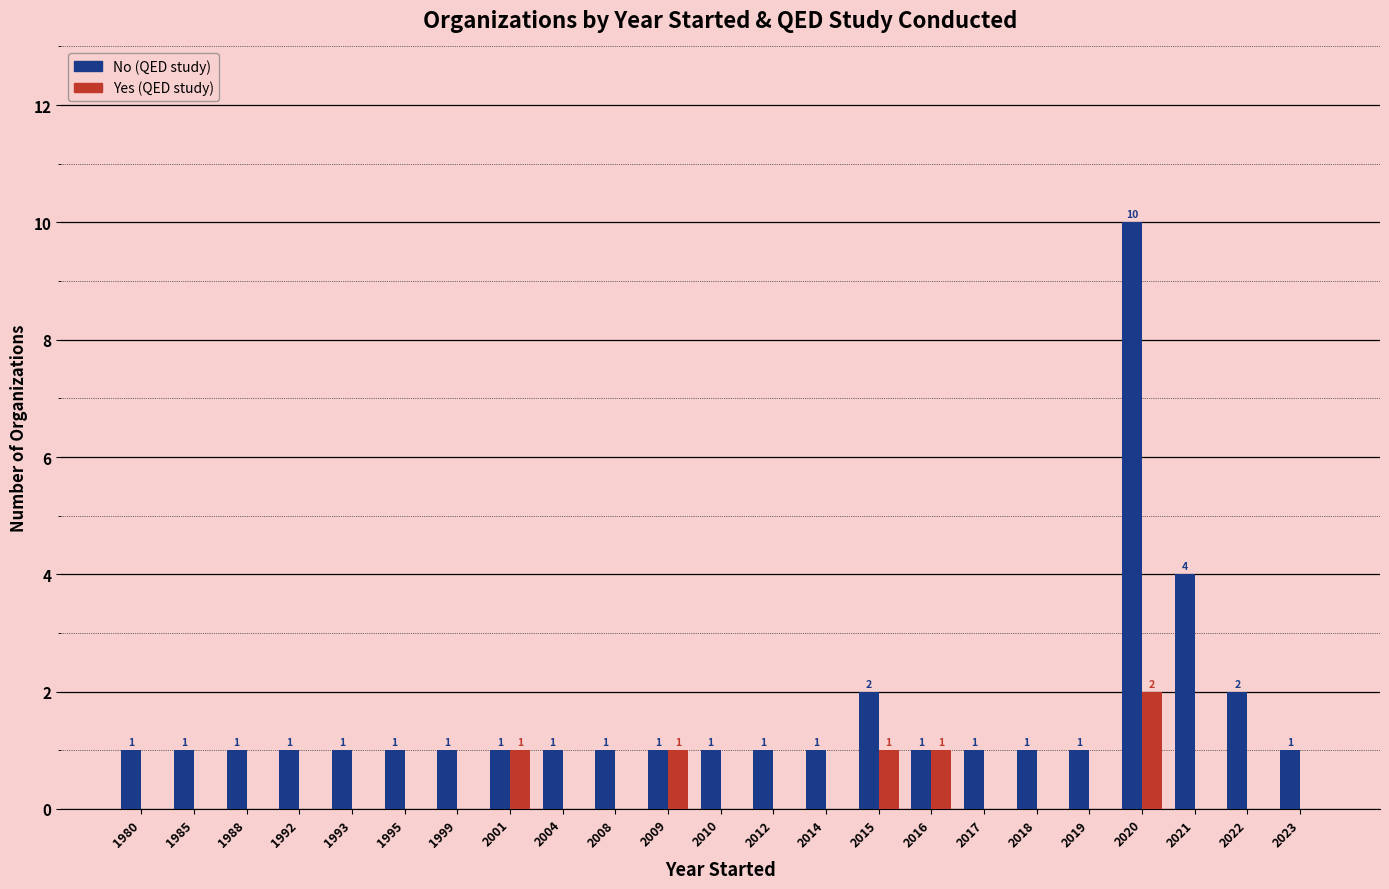

At which category does the chart reach its peak across all series?

2020